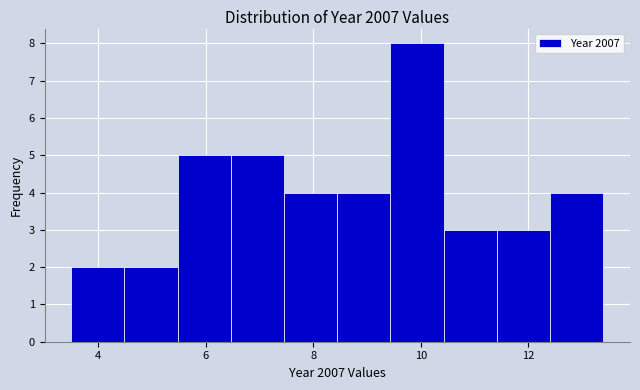

Reading left to right, list every bar in this chart as the range it spans on the x-axis followed by its height. Neither the bar edges nor the heights are printed on the chart, so give them approximately, as read against the axes.

3.4 to 4.4: 2
4.4 to 5.4: 2
5.4 to 6.4: 5
6.4 to 7.4: 5
7.4 to 8.4: 4
8.4 to 9.4: 4
9.4 to 10.4: 8
10.4 to 11.4: 3
11.4 to 12.4: 3
12.4 to 13.4: 4